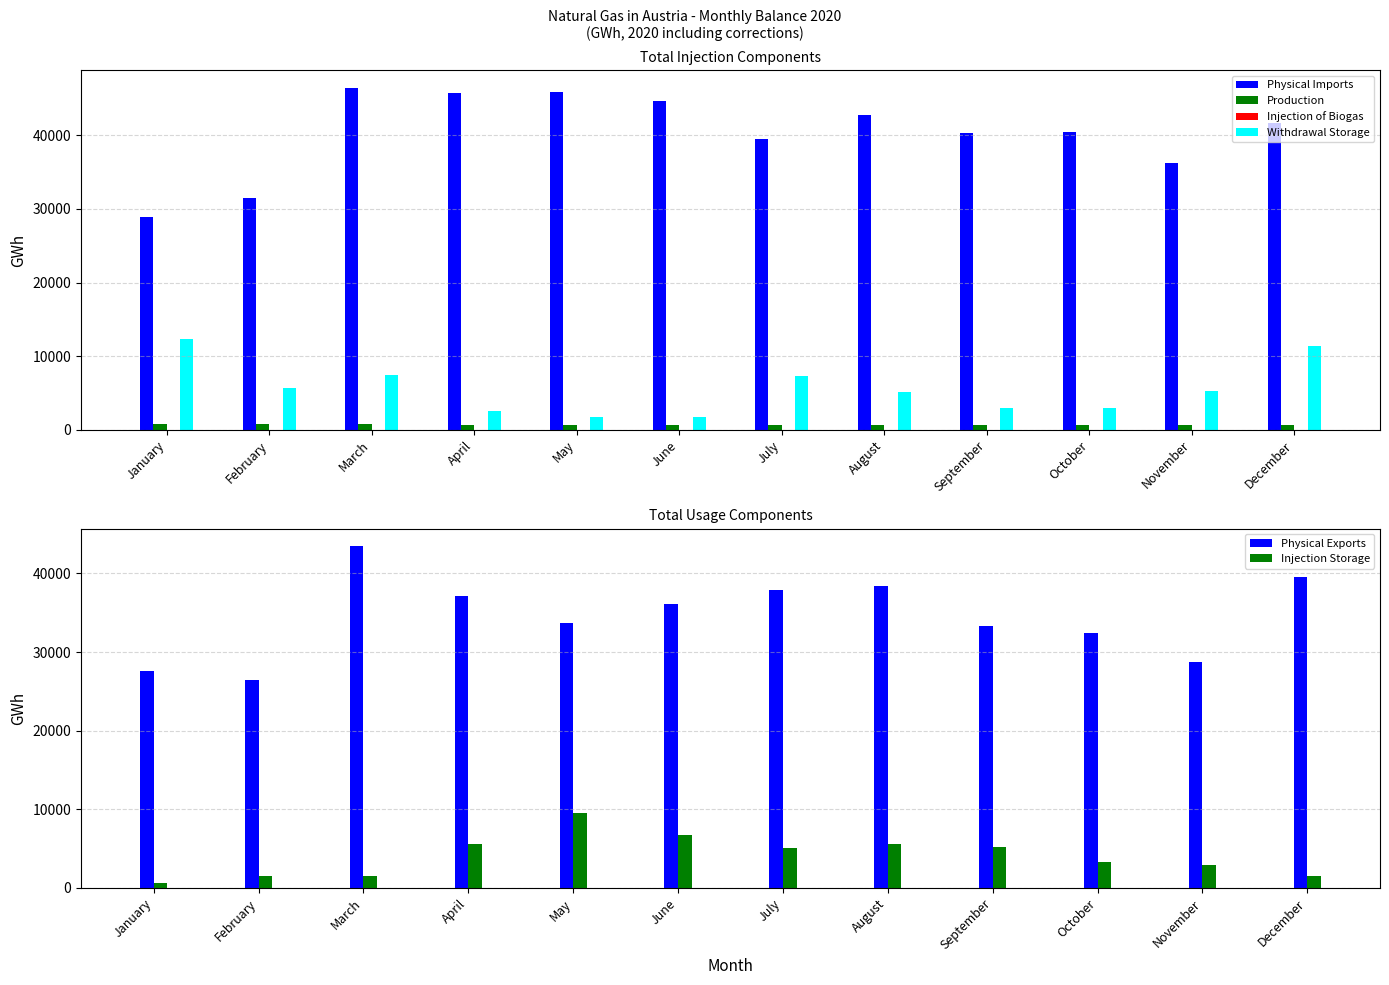

At which category is the sum across all series the highest?

March